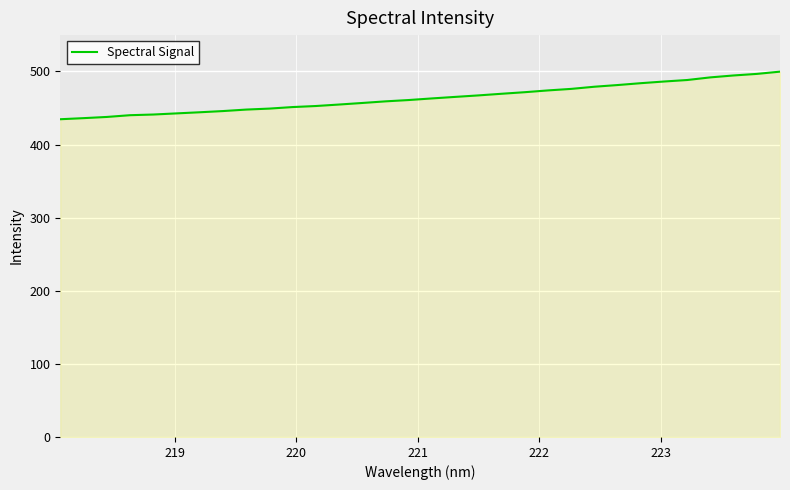

What is the difference between the maximum and minimum values?

65.1